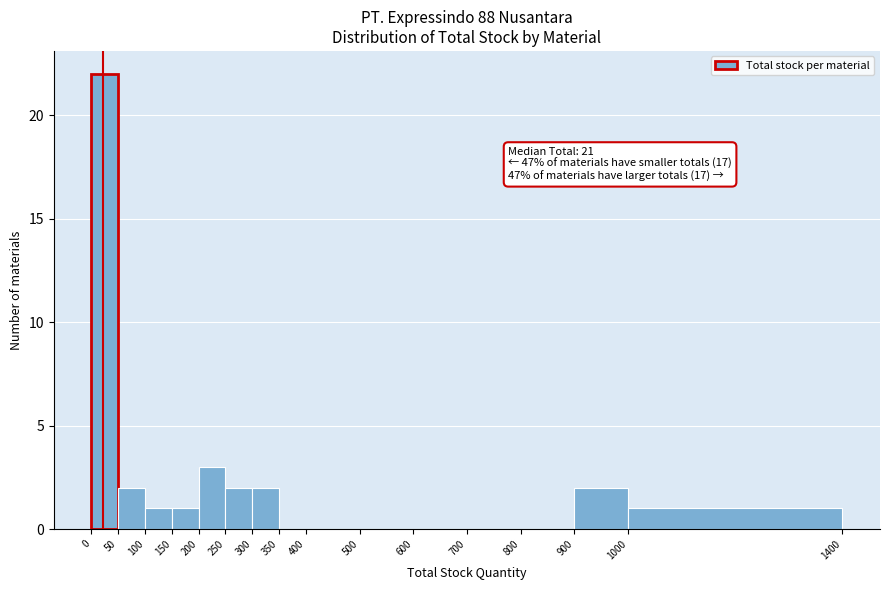

Which range on the x-axis has the tallest bar?

0 to 50